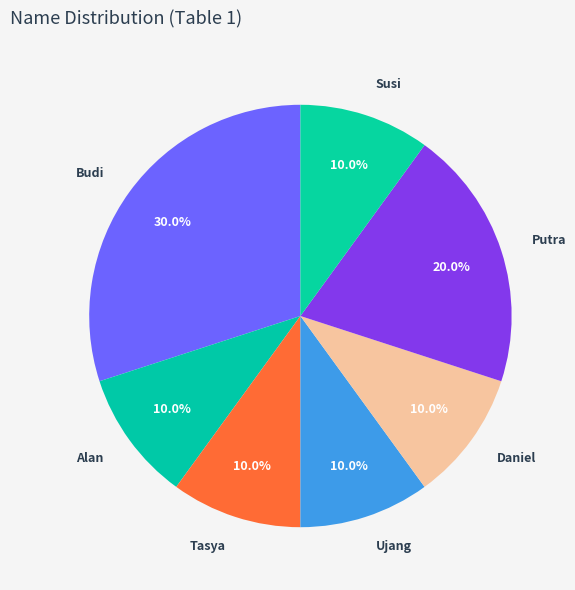

How many slices are in this pie chart?

7